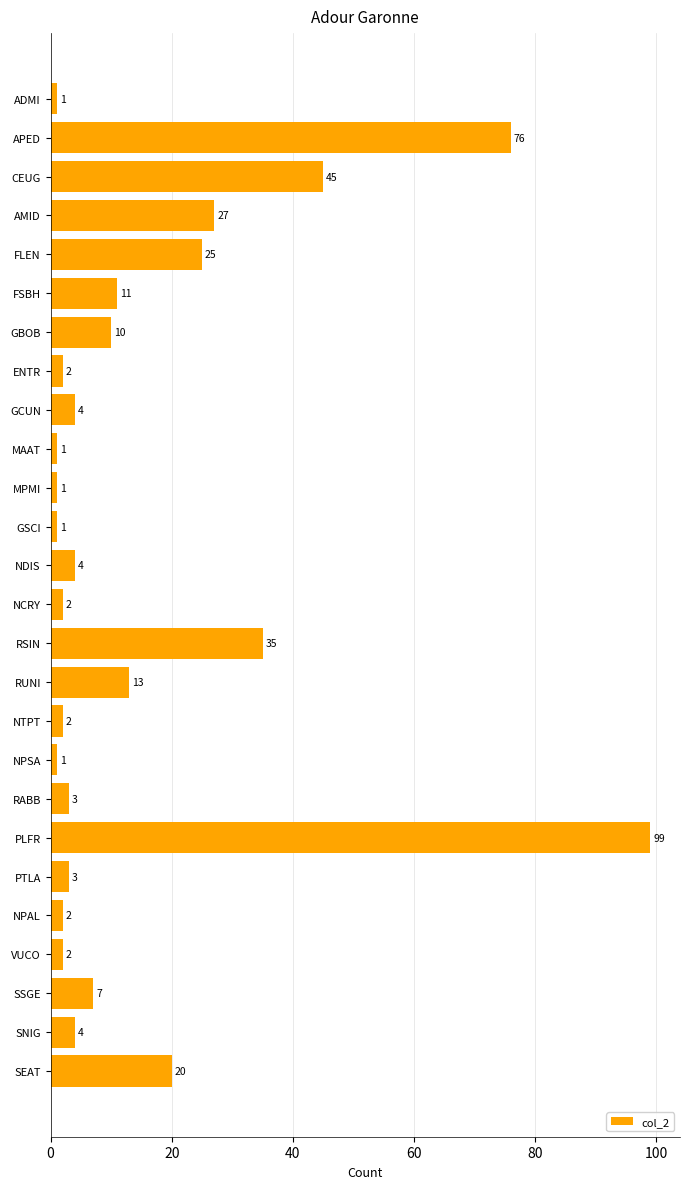

What is the label of the 7th bar from the bottom?

PLFR